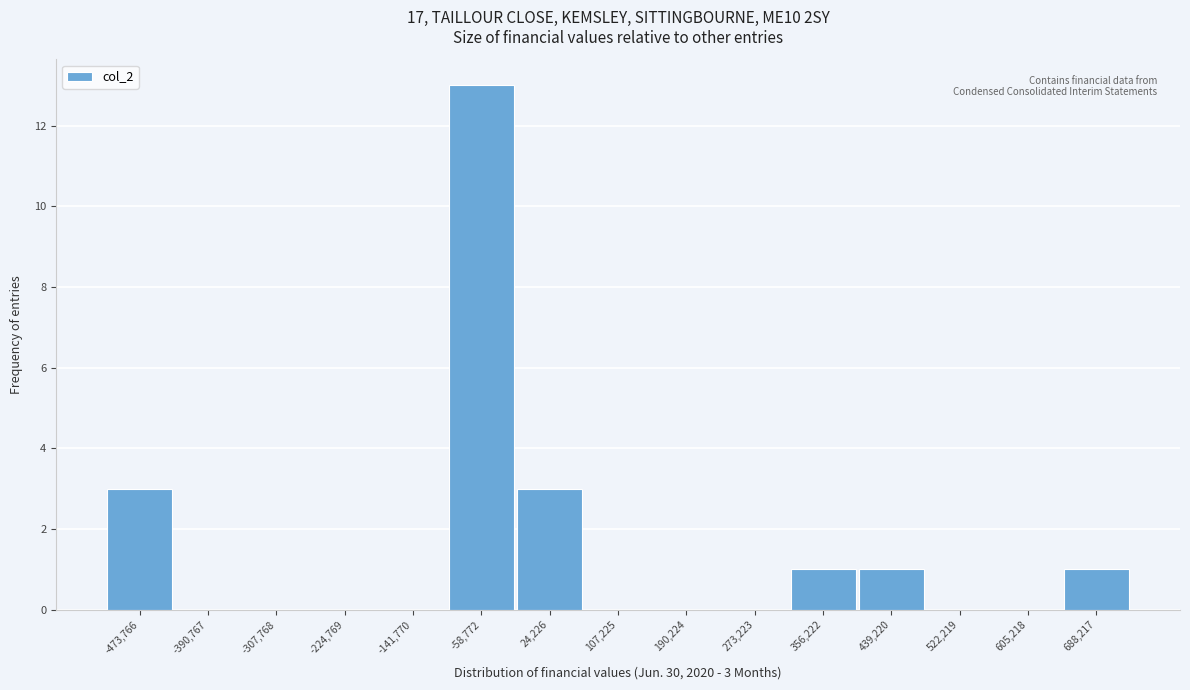

Reading right to left, list all the values displayed in this chart.

688,217=1	605,218=0	522,219=0	439,220=1	356,222=1	273,223=0	190,224=0	107,225=0	24,226=3	-58,772=13	-141,770=0	-224,769=0	-307,768=0	-390,767=0	-473,766=3